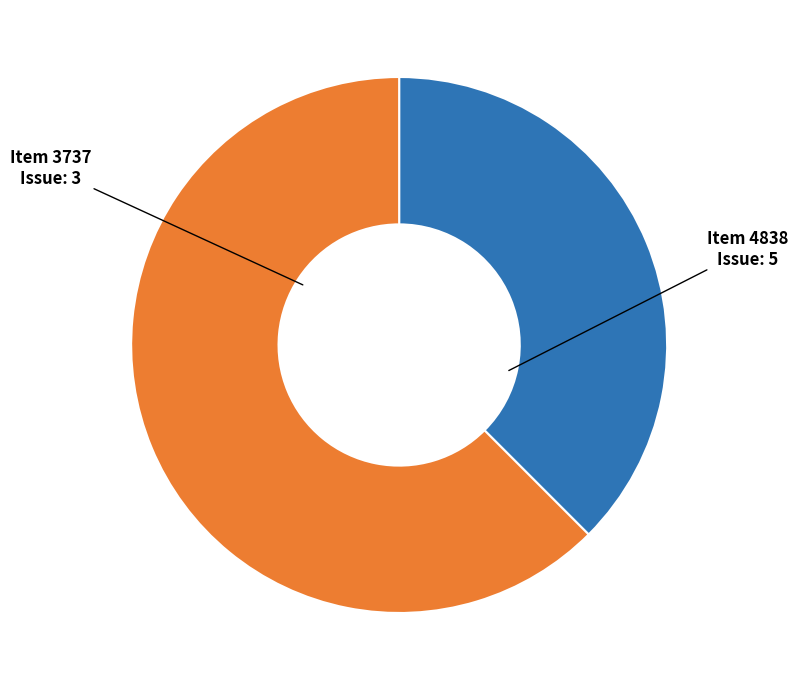

Is there a majority slice in this chart?

Yes